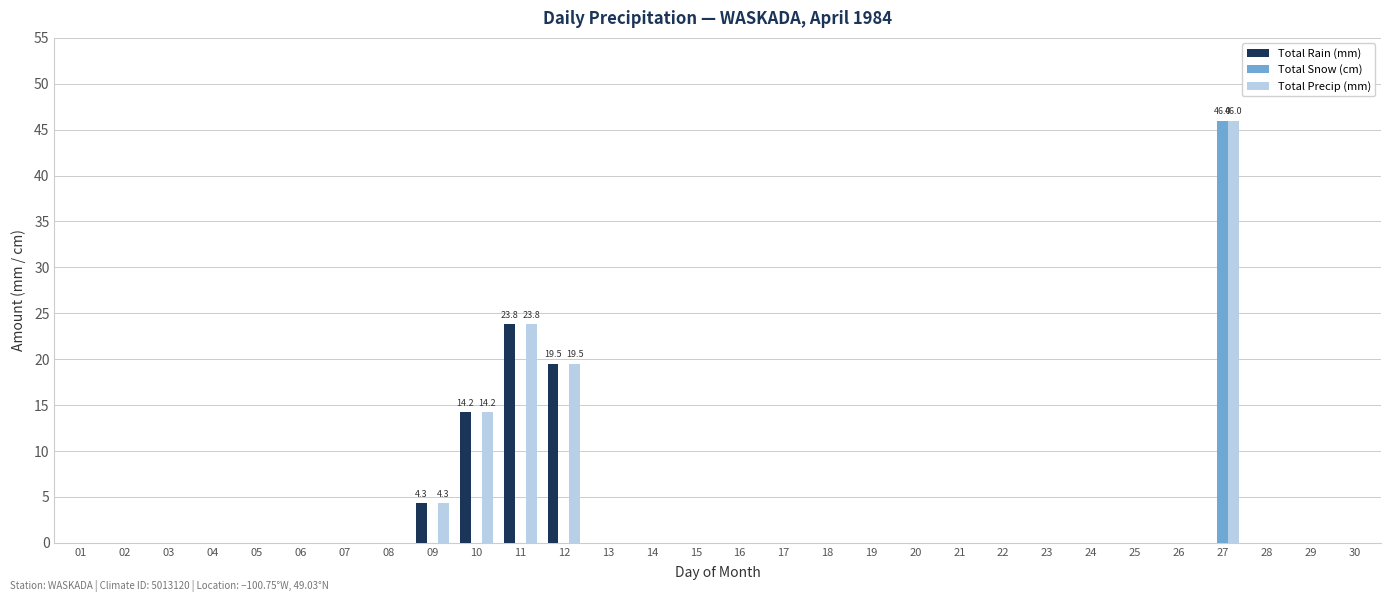

Which category has the highest value in the Total Precip (mm) series?

27